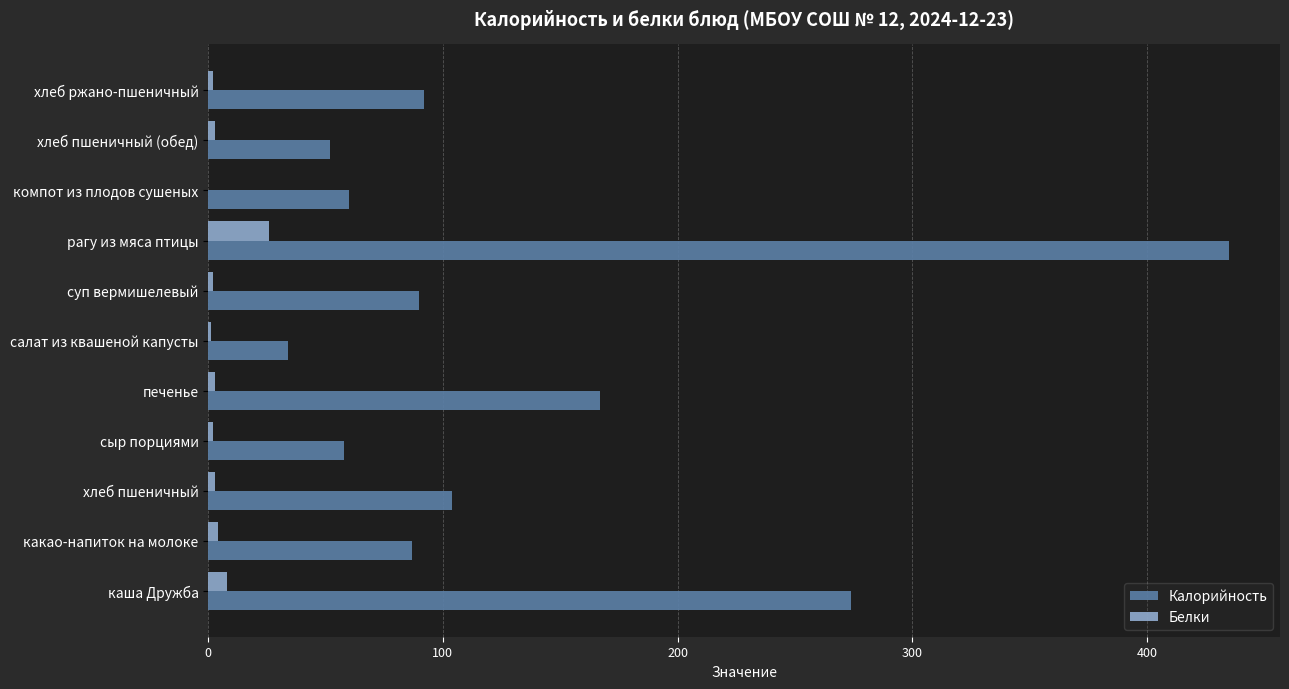

The value of Калорийность at суп вермишелевый is 90. True or false?

True